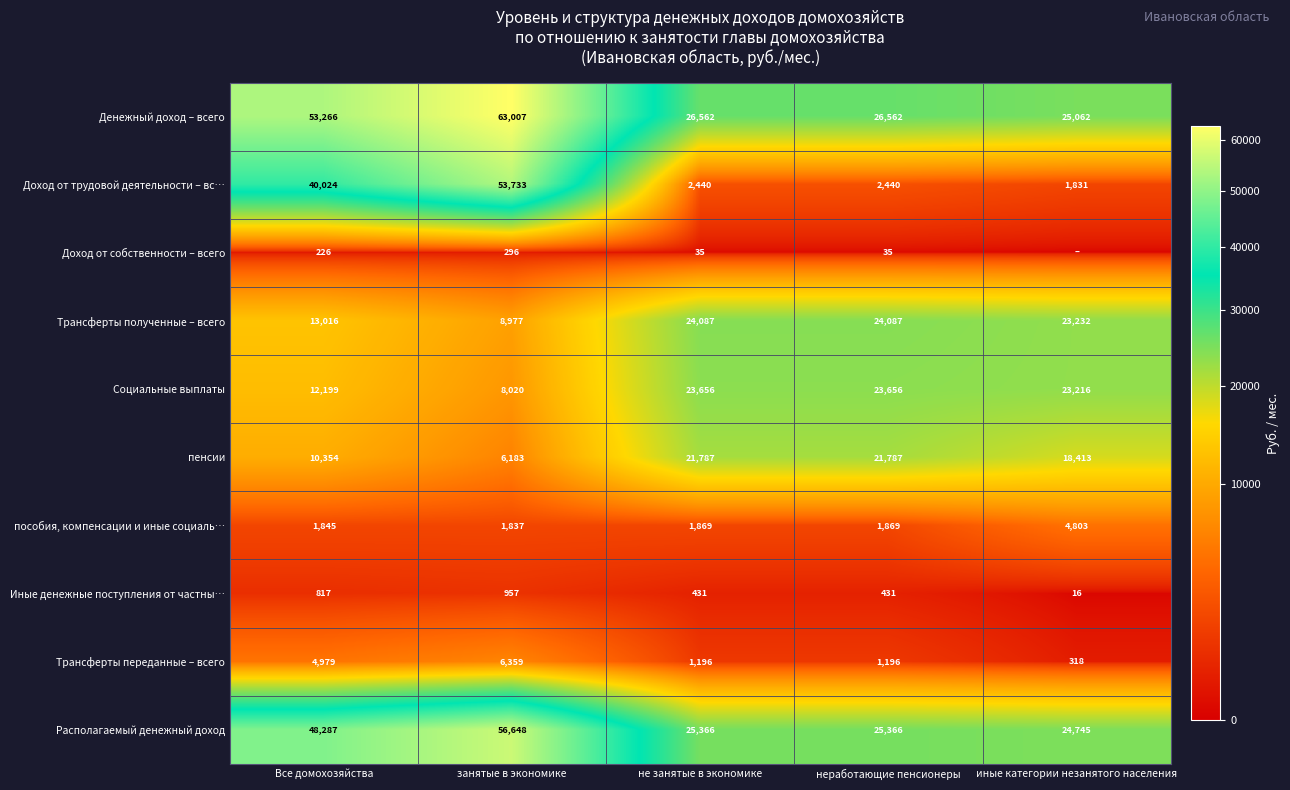

What is the difference between the highest and lowest values at занятые в экономике?

62711